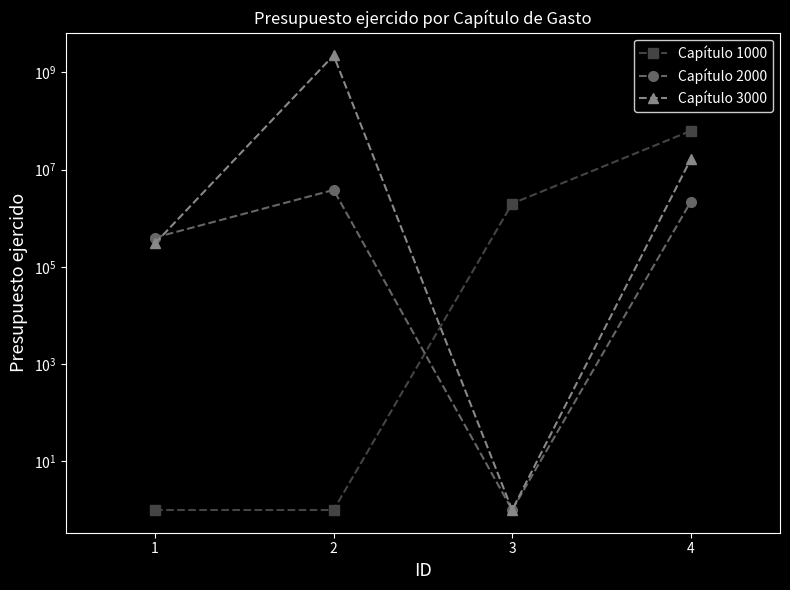

Where is the first local maximum for Capítulo 3000?

2